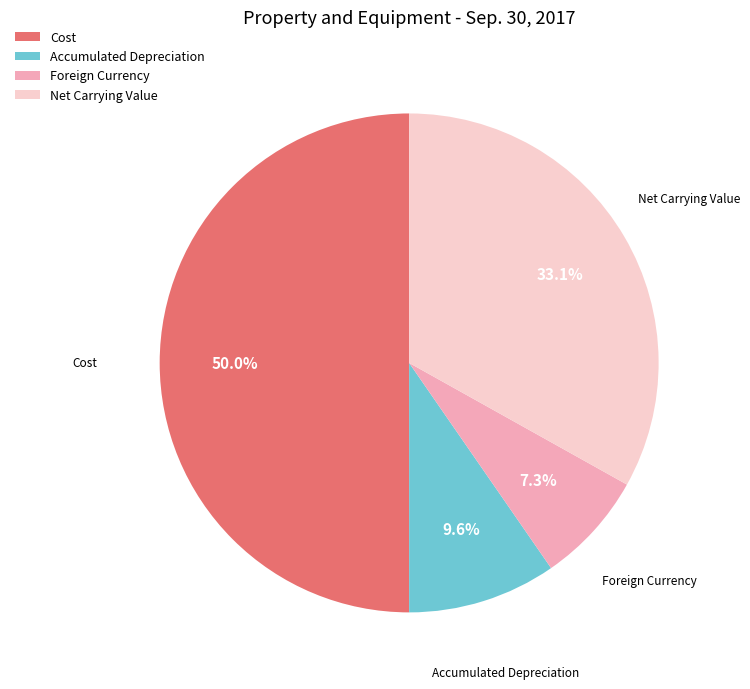

Count the number of slices in the pie.

4